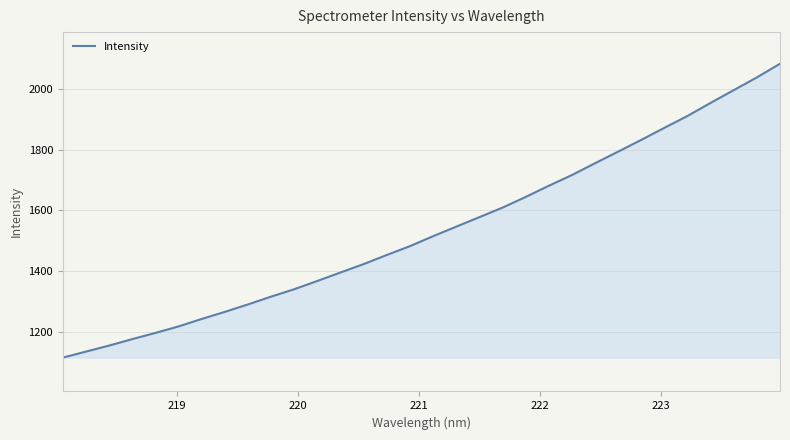

What is the difference between the maximum and minimum values?

967.0